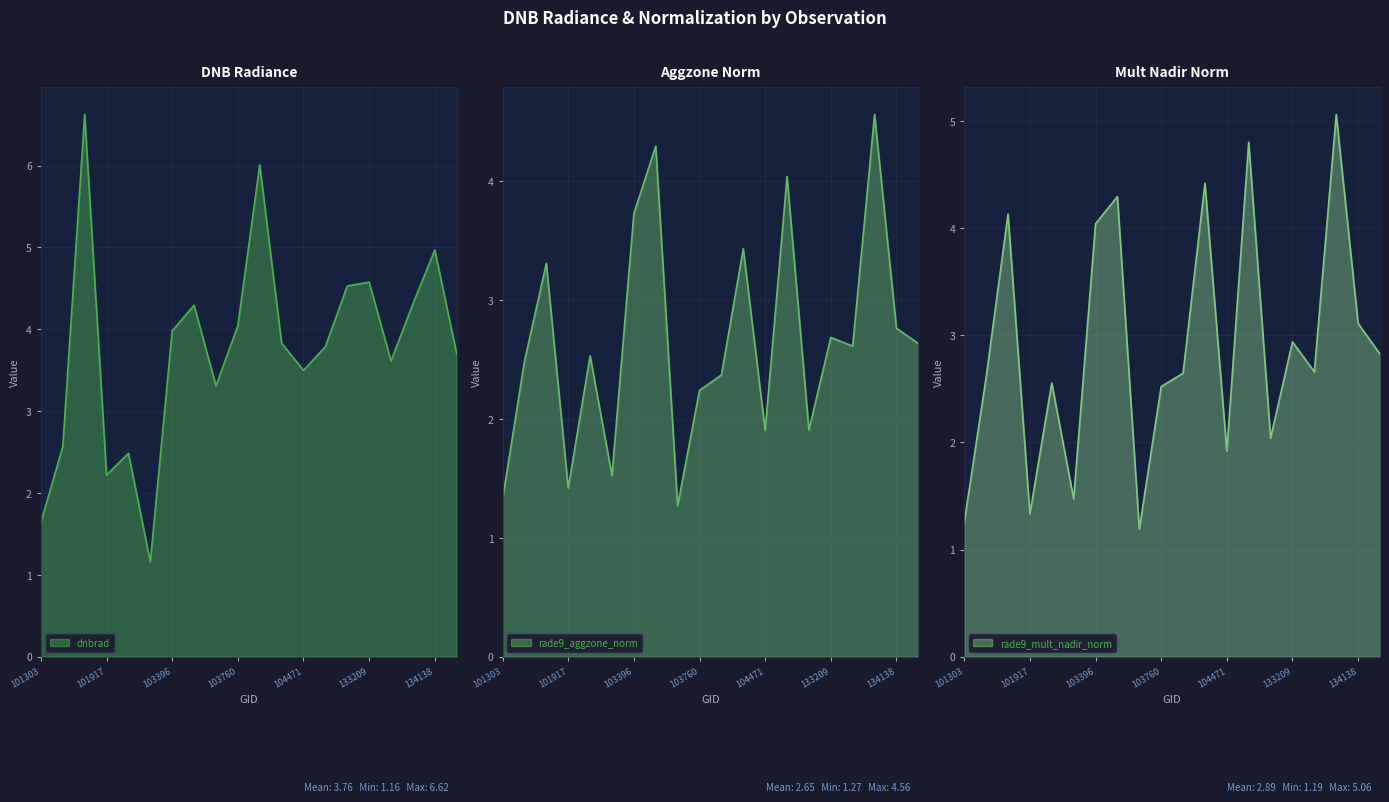

What is the maximum value for rade9_mult_nadir_norm?

5.1